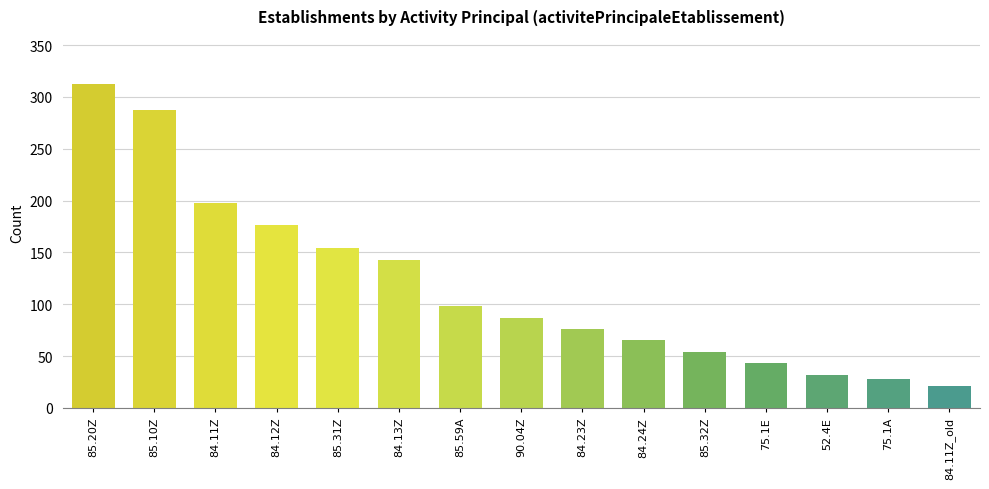

What is the average value?

118